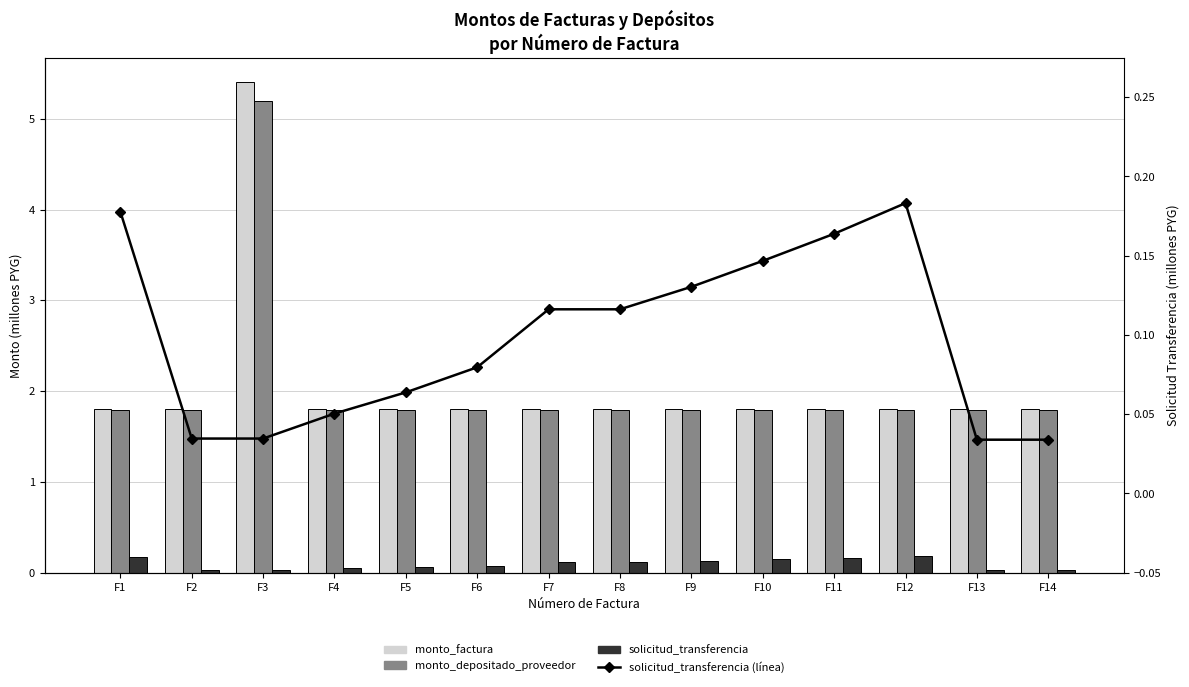

Reading left to right, what are all the values shown in this chart?

monto_factura: F1=1.8	F2=1.8	F3=5.4	F4=1.8	F5=1.8	F6=1.8	F7=1.8	F8=1.8	F9=1.8	F10=1.8	F11=1.8	F12=1.8	F13=1.8	F14=1.8
monto_depositado_proveedor: F1=1.8	F2=1.8	F3=5.2	F4=1.8	F5=1.8	F6=1.8	F7=1.8	F8=1.8	F9=1.8	F10=1.8	F11=1.8	F12=1.8	F13=1.8	F14=1.8
solicitud_transferencia: F1=0.2	F2=0.0	F3=0.0	F4=0.1	F5=0.1	F6=0.1	F7=0.1	F8=0.1	F9=0.1	F10=0.1	F11=0.2	F12=0.2	F13=0.0	F14=0.0
solicitud_transferencia (línea): F1=0.2	F2=0.0	F3=0.0	F4=0.1	F5=0.1	F6=0.1	F7=0.1	F8=0.1	F9=0.1	F10=0.1	F11=0.2	F12=0.2	F13=0.0	F14=0.0